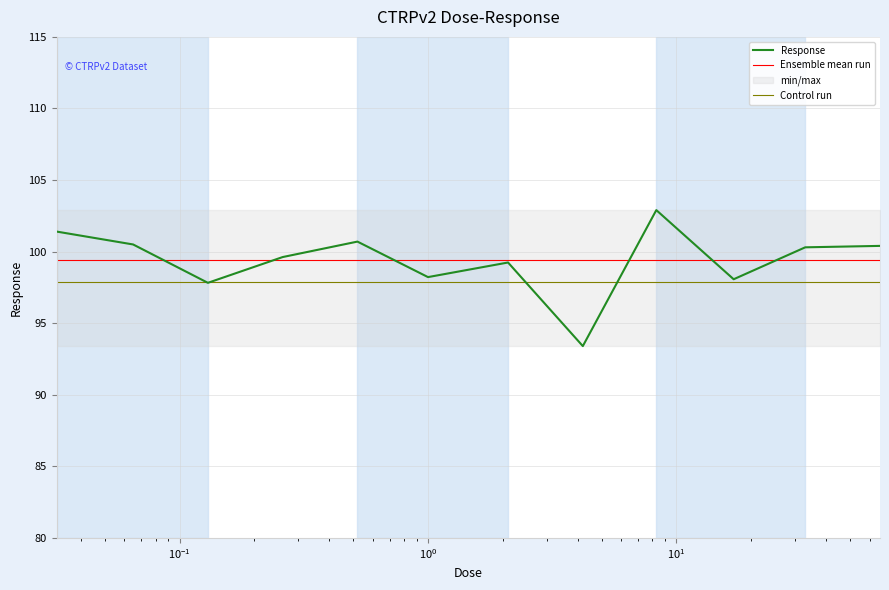

Where is the first local minimum?

0.13